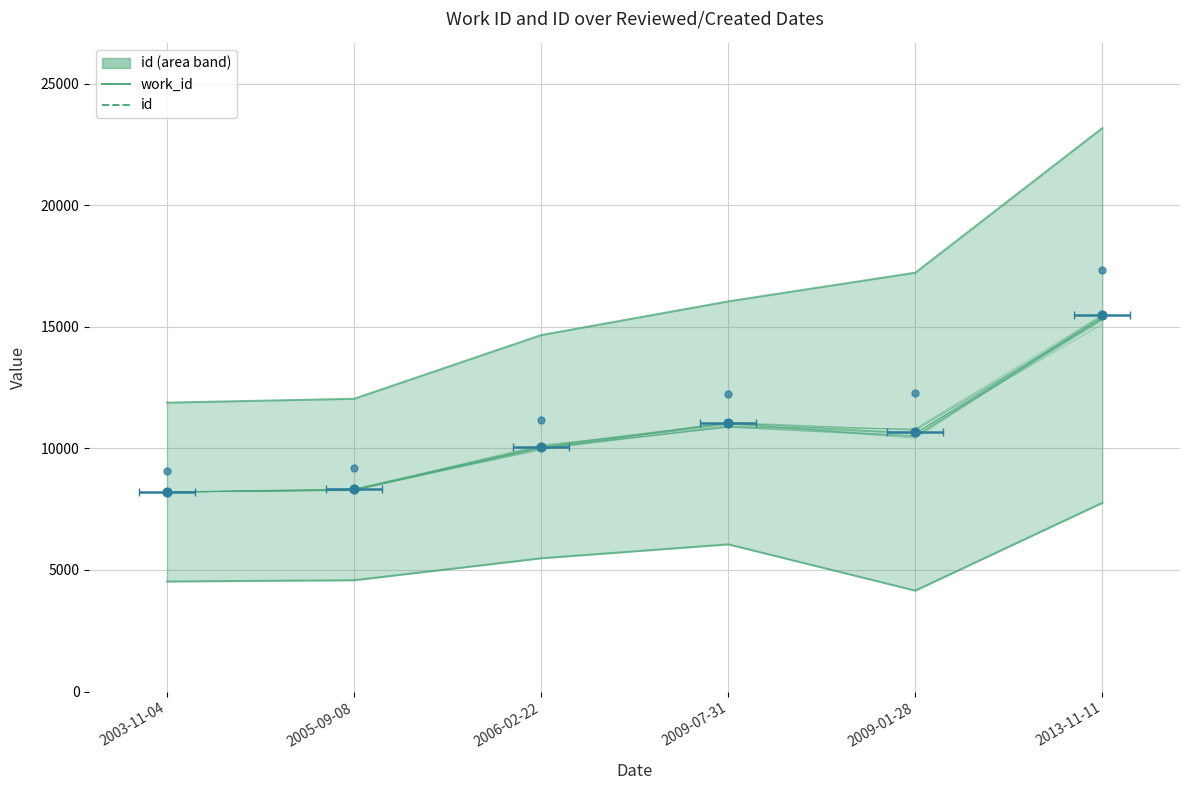

At how many categories does at least one series exceed 6927?

6